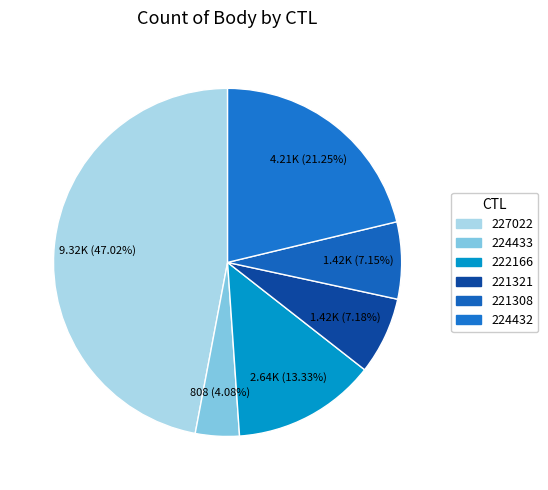

What is the largest slice in the pie chart?

227022